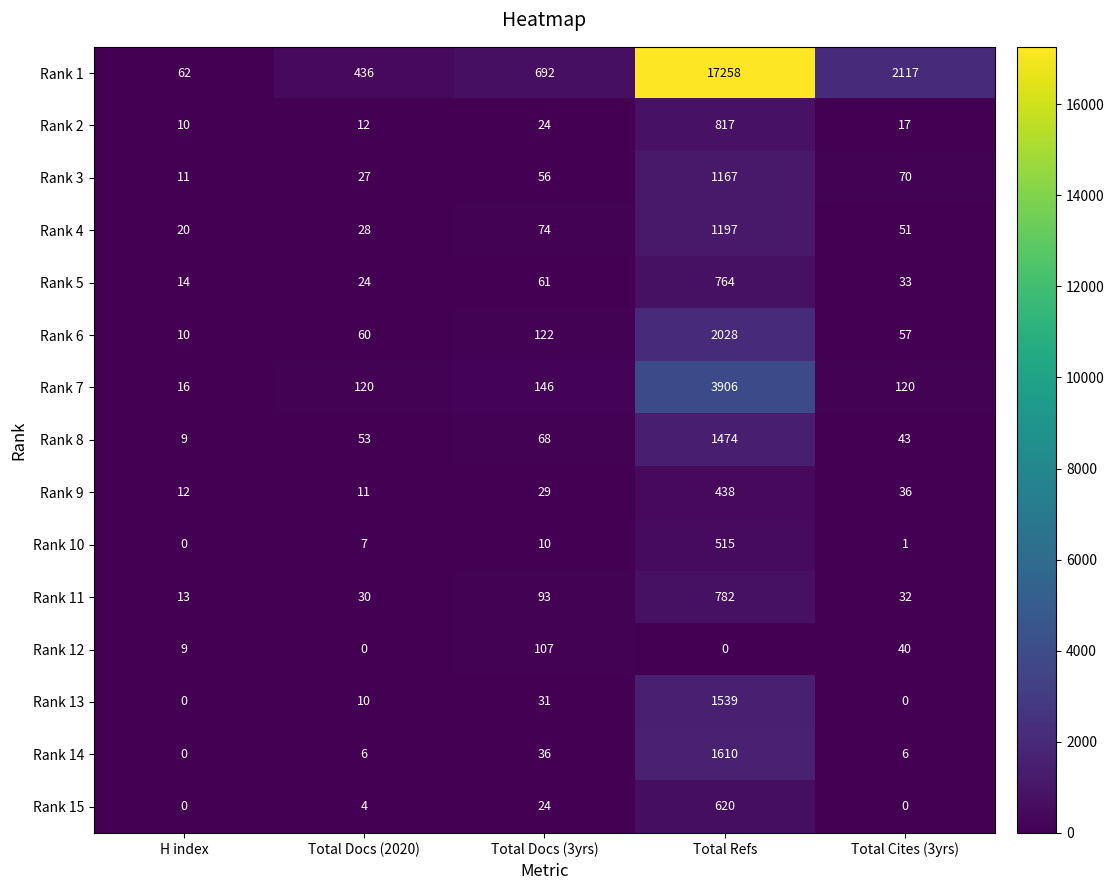

At which label is Rank 6 closest to 1019?

Total Docs (3yrs)